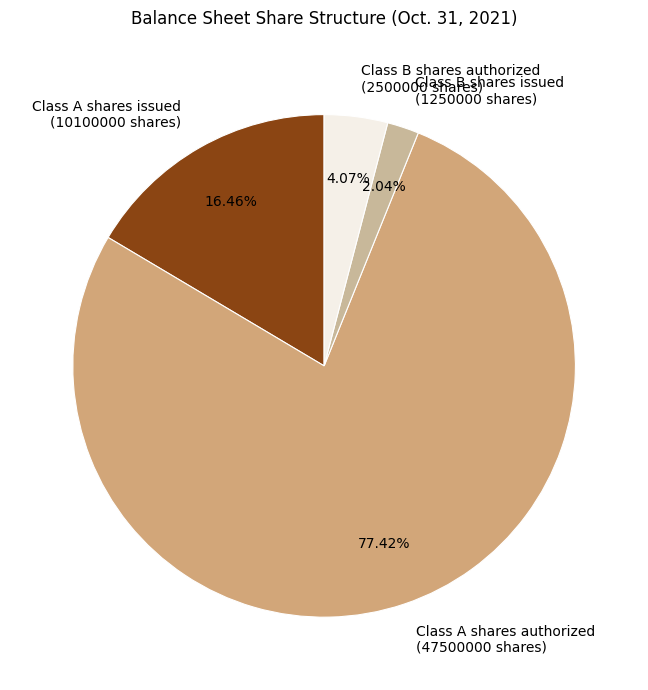

Which slice is the smallest?

Class B shares issued